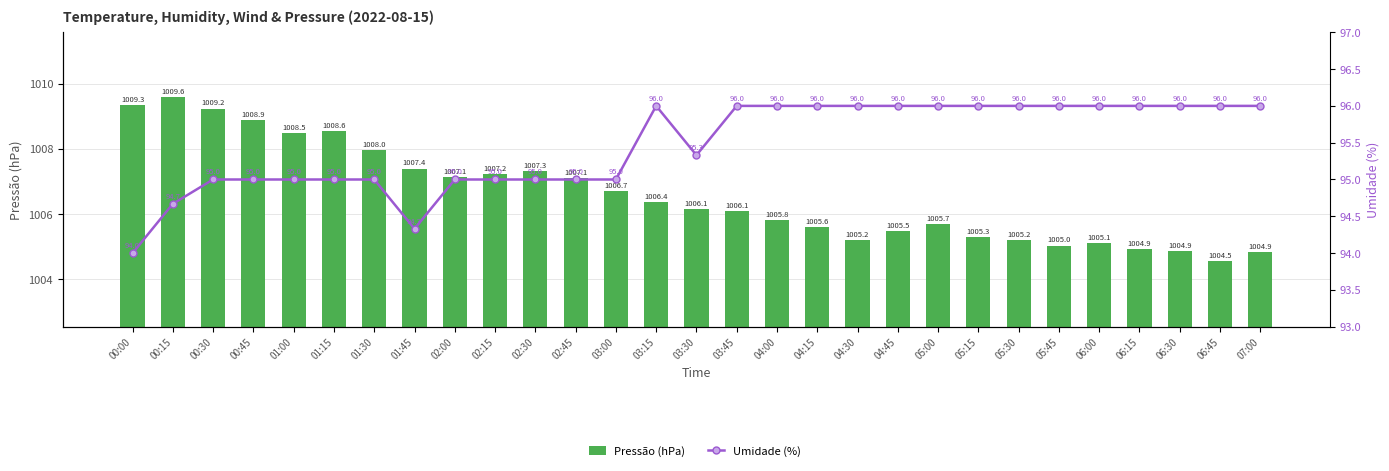

Reading left to right, what are all the values shown in this chart?

Pressão (hPa): 1009.3	1009.6	1009.2	1008.9	1008.5	1008.6	1008.0	1007.4	1007.1	1007.2	1007.3	1007.1	1006.7	1006.4	1006.1	1006.1	1005.8	1005.6	1005.2	1005.5	1005.7	1005.3	1005.2	1005.0	1005.1	1004.9	1004.9	1004.5	1004.9
Umidade (%): 94.0	94.7	95.0	95.0	95.0	95.0	95.0	94.3	95.0	95.0	95.0	95.0	95.0	96.0	95.3	96.0	96.0	96.0	96.0	96.0	96.0	96.0	96.0	96.0	96.0	96.0	96.0	96.0	96.0